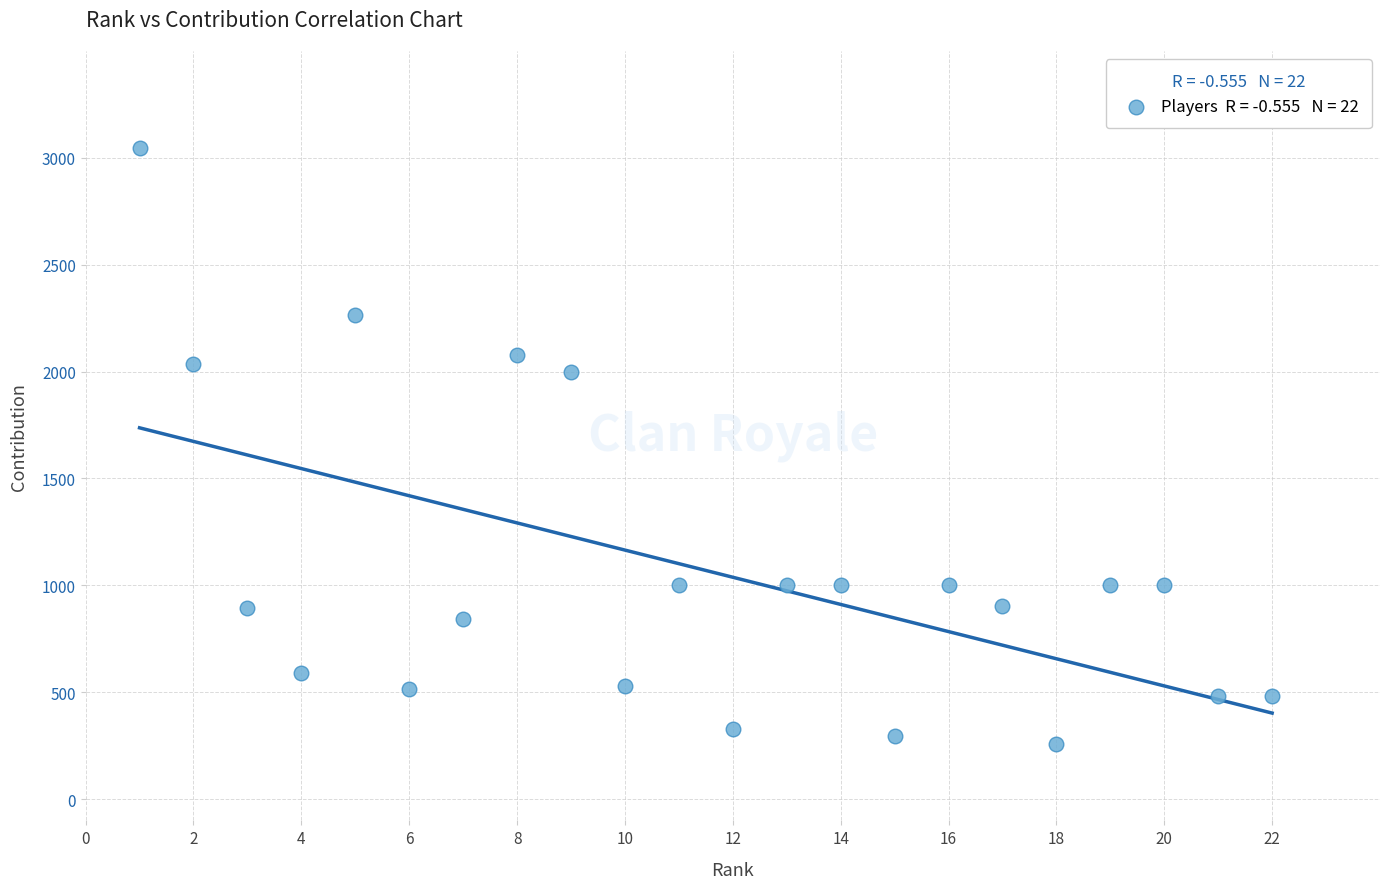

What is the range of X values (max minus min)?

21